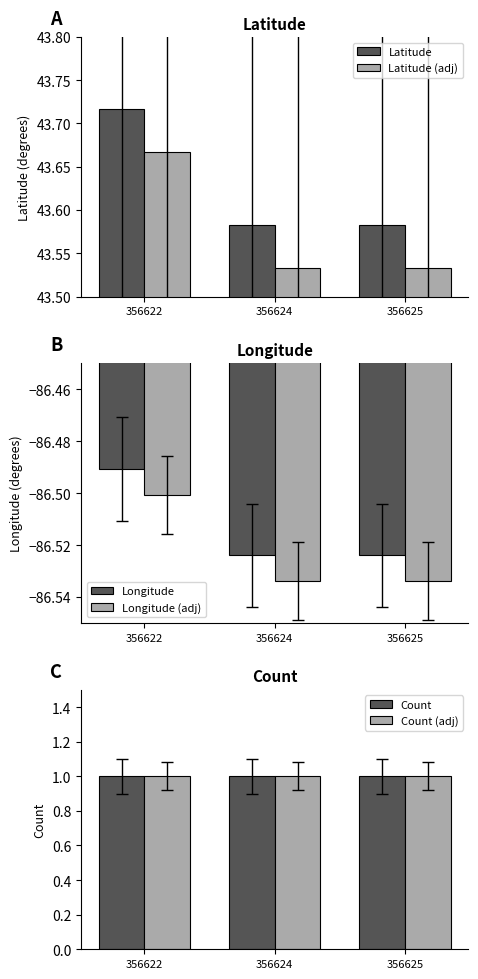

At 356622, list the series in order from largest to smallest.

Latitude, Latitude (adj), Count, Count (adj), Longitude, Longitude (adj)